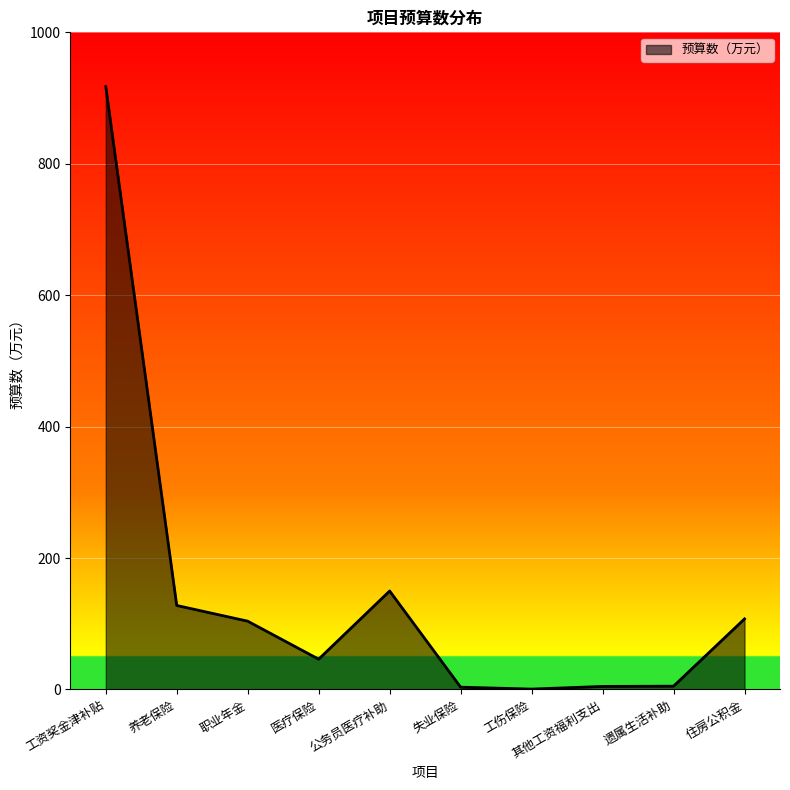

Between 养老保险 and 失业保险, which is larger?

养老保险